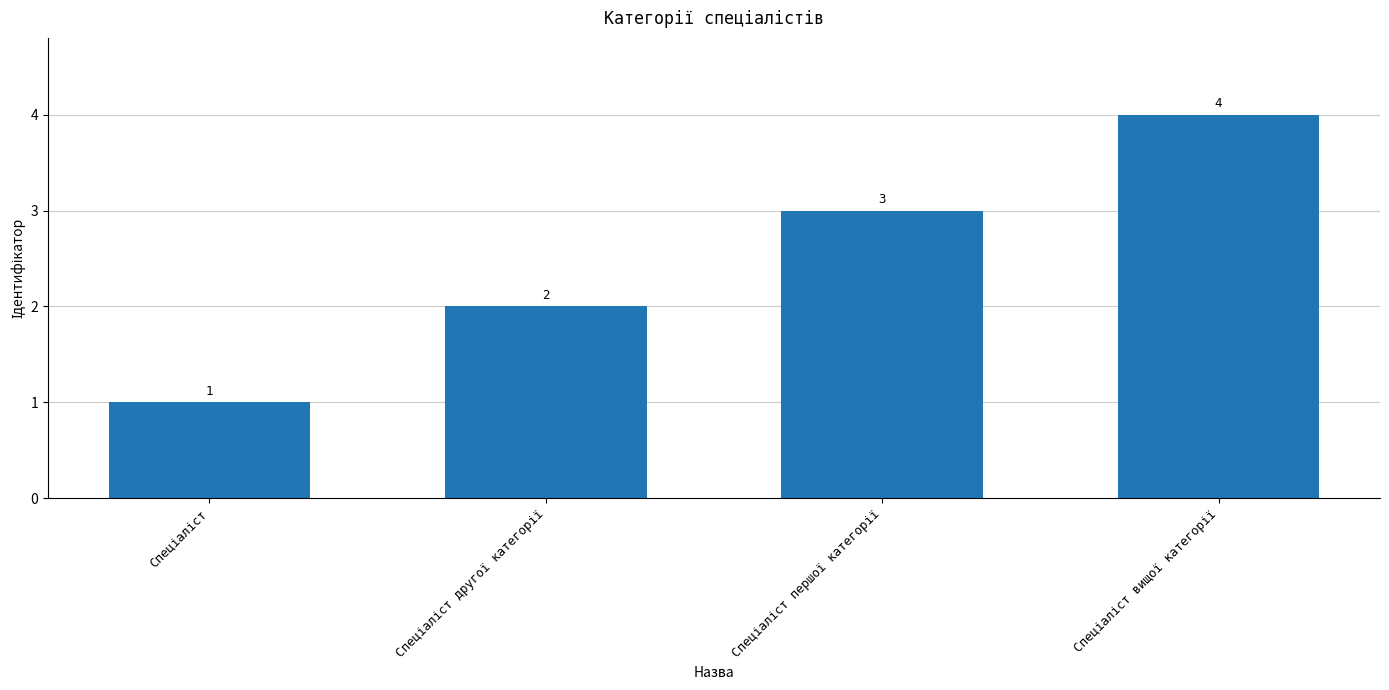

What is the maximum value shown in the chart?

4